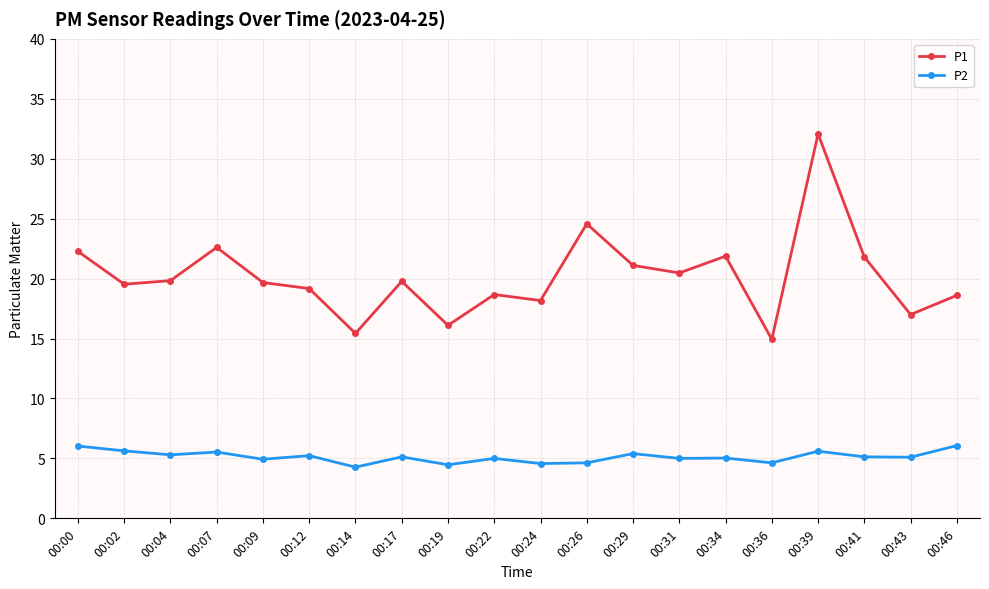

What is the difference between the second highest and minimum values in the P1 series?

9.6